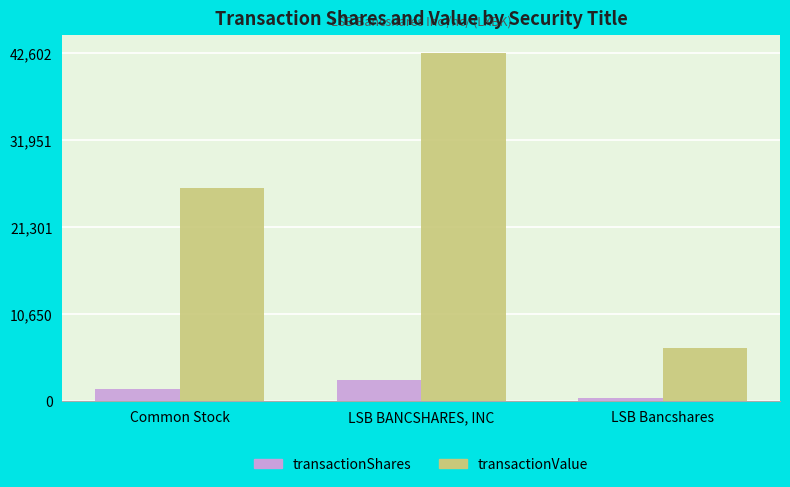

What is the sum of all transactionShares values?

4512